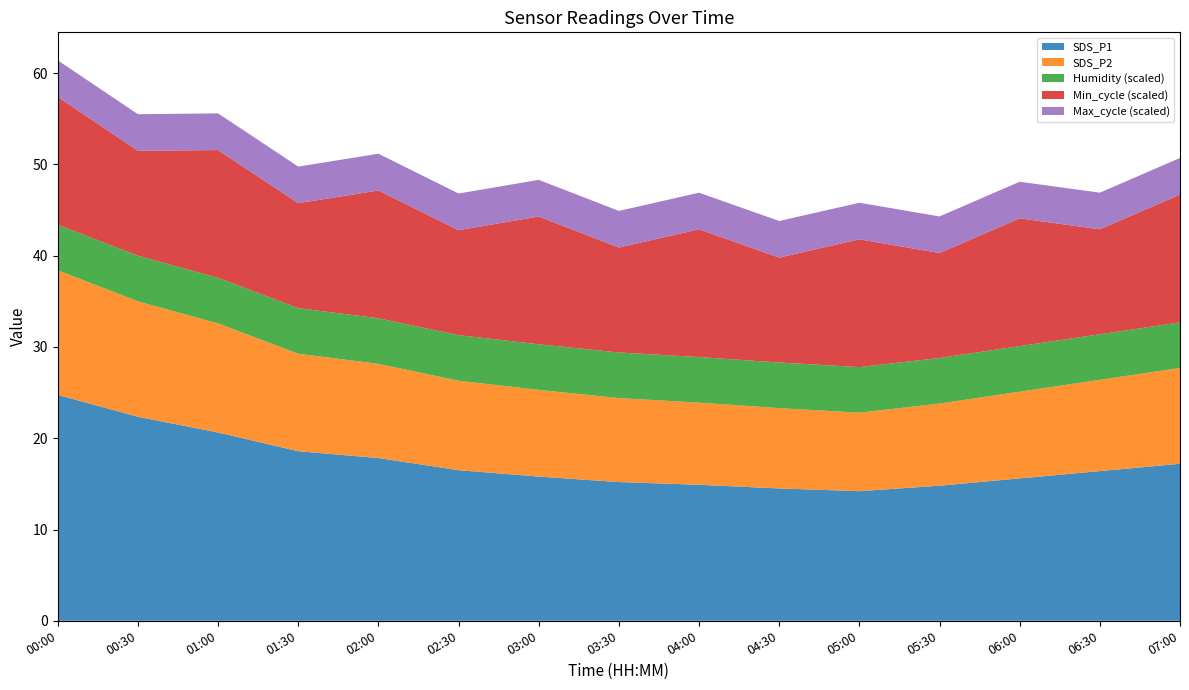

What is the minimum value for SDS_P1?

14.2